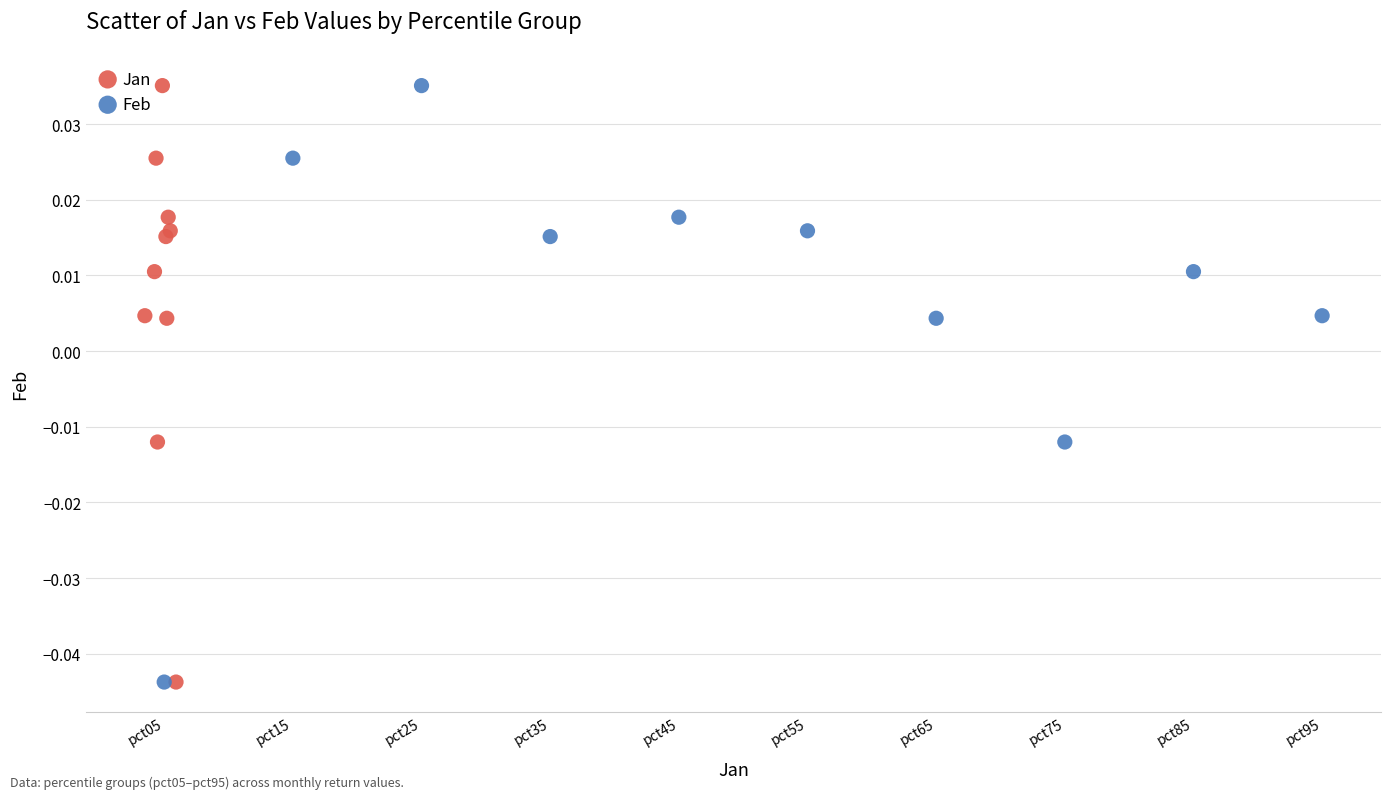

What are all the series names shown in the legend?

Jan, Feb